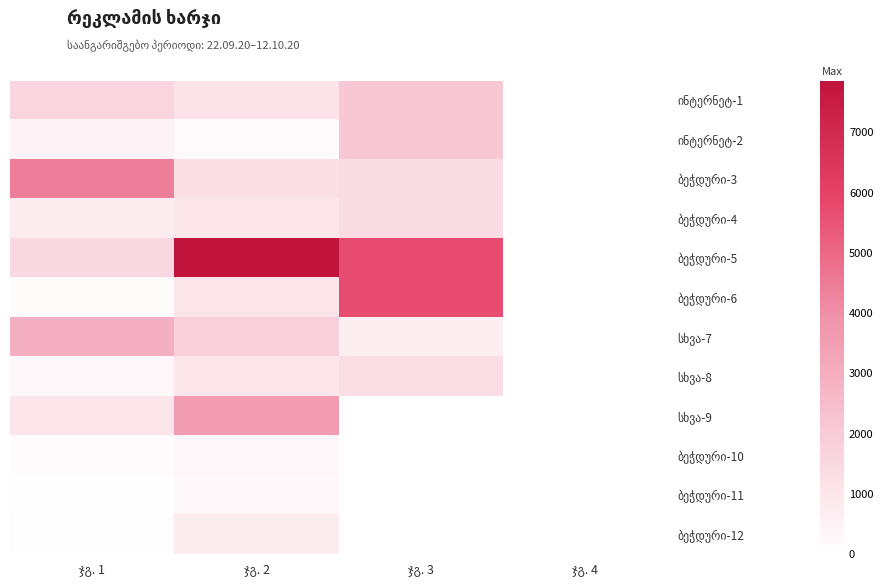

Which category has the lowest value across all series?

ჯგ. 4